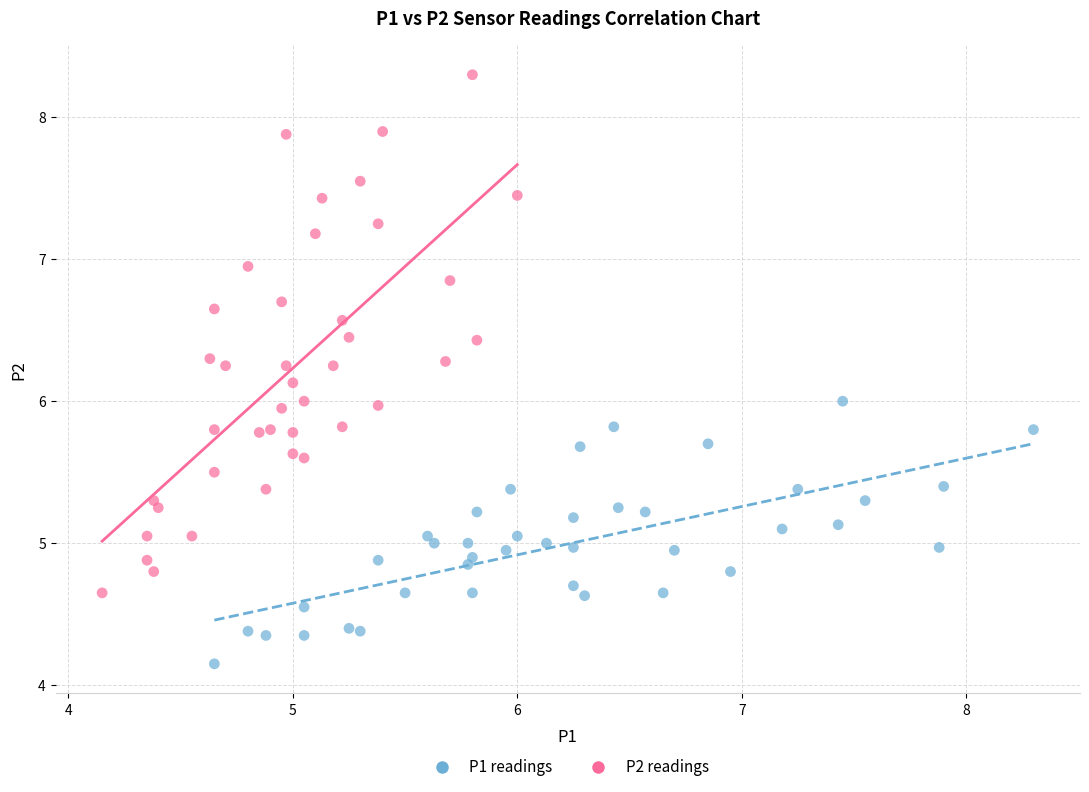

Which series has the largest Y range (max minus min)?

P2 readings